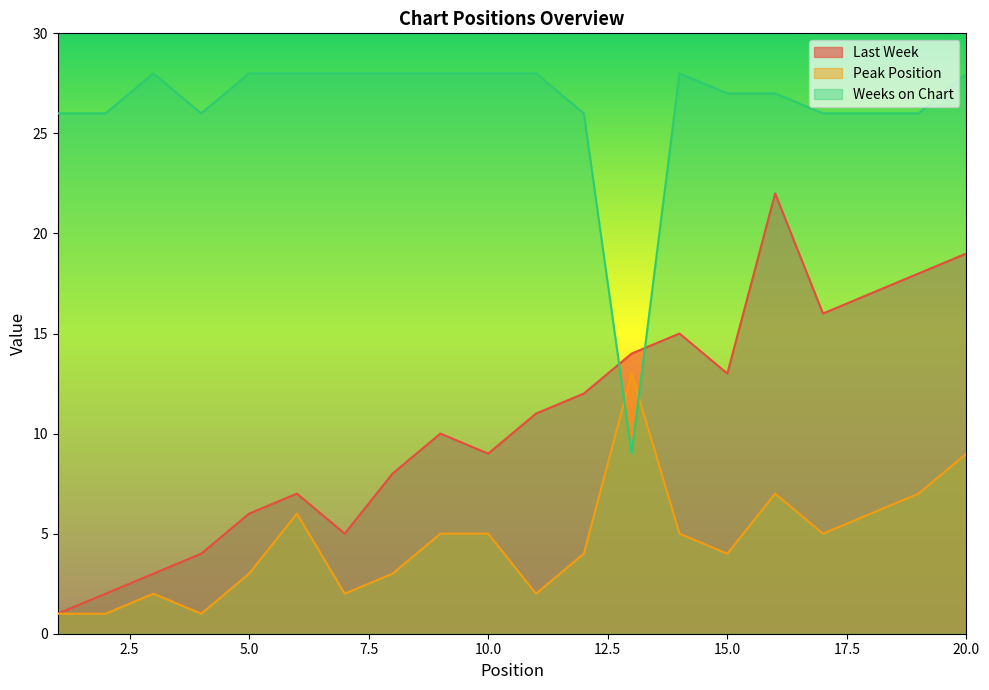

What is the maximum value for Last Week?

22